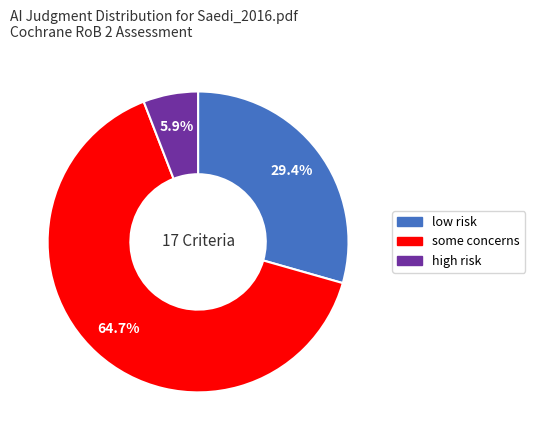

How many segments does this pie chart have?

3